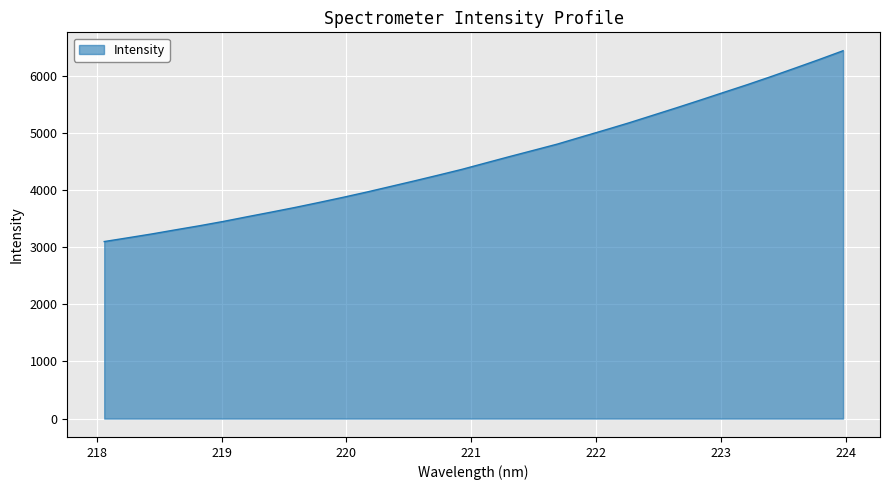

What is the minimum value shown in the chart?

3098.0